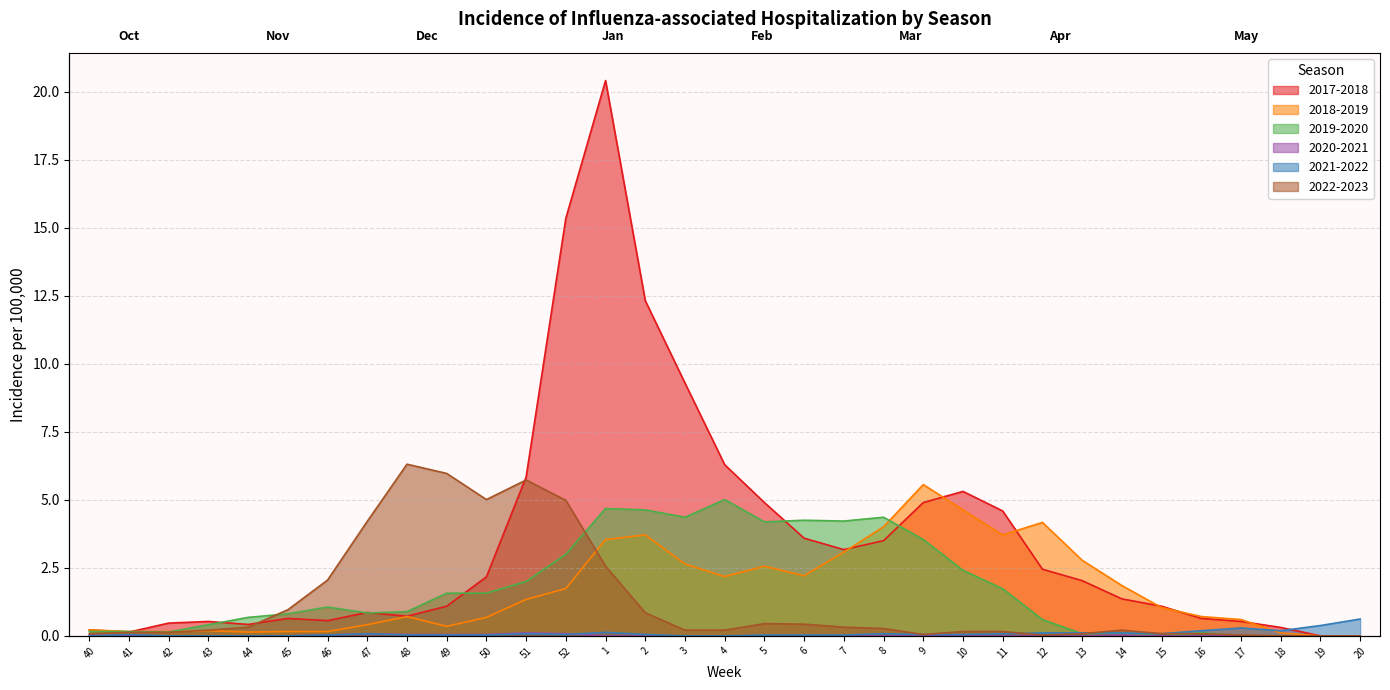

At how many categories does at least one series exceed 14?

2